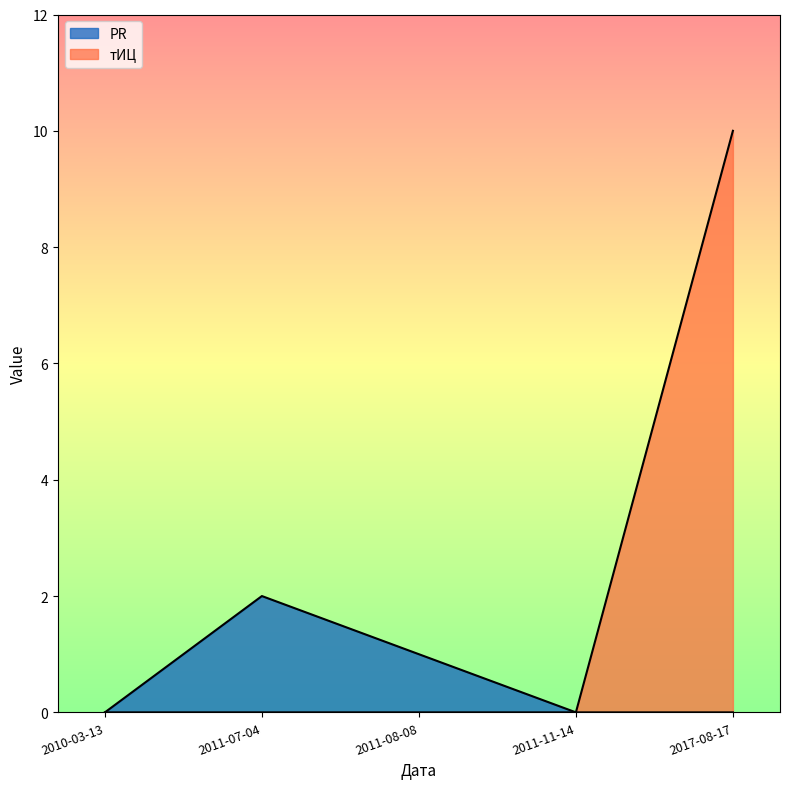

Is the value of тИЦ at 2011-07-04 greater than the value of PR at 2010-03-13?

No